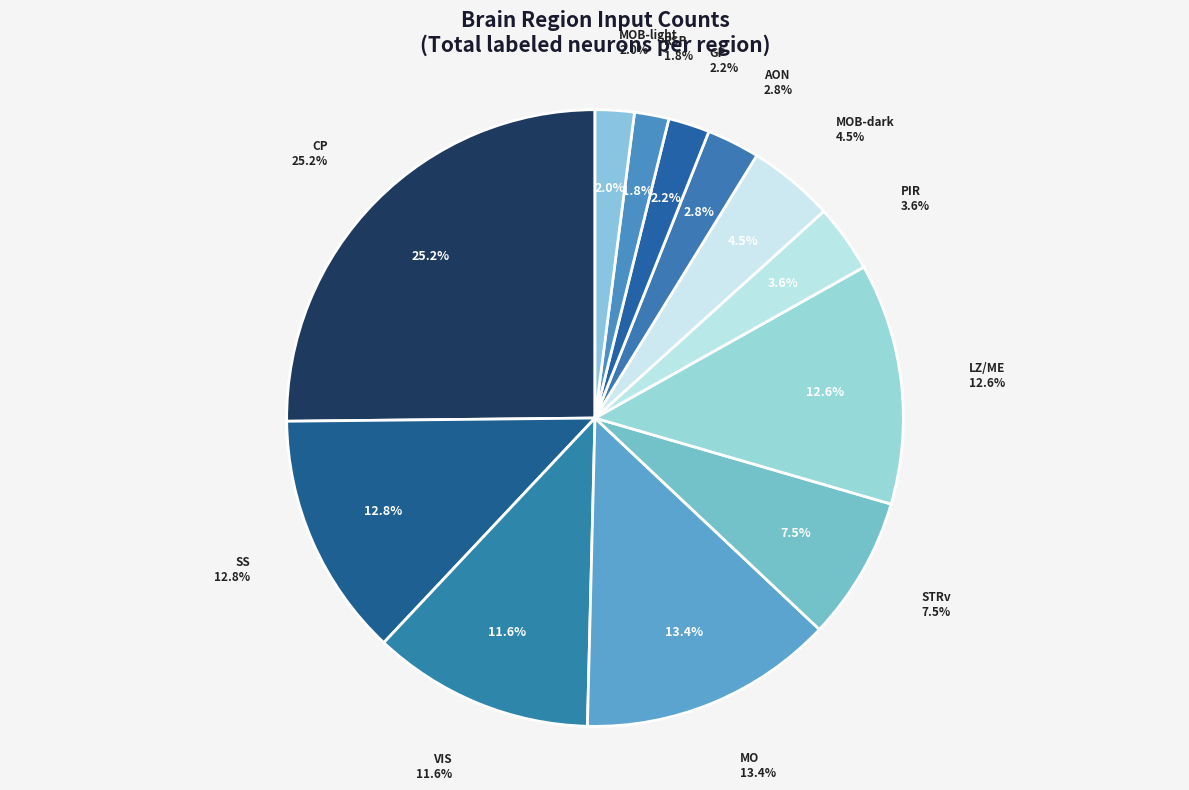

Does MOB-dark represent more than half of the total?

No